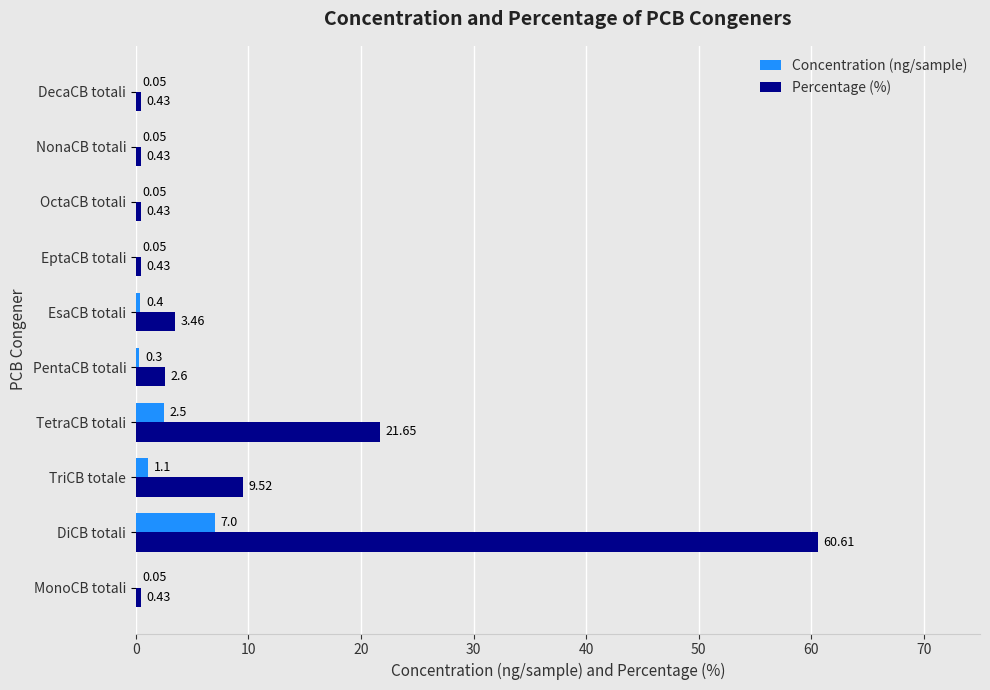

Where is Concentration (ng/sample) nearest to the value 3?

TetraCB totali